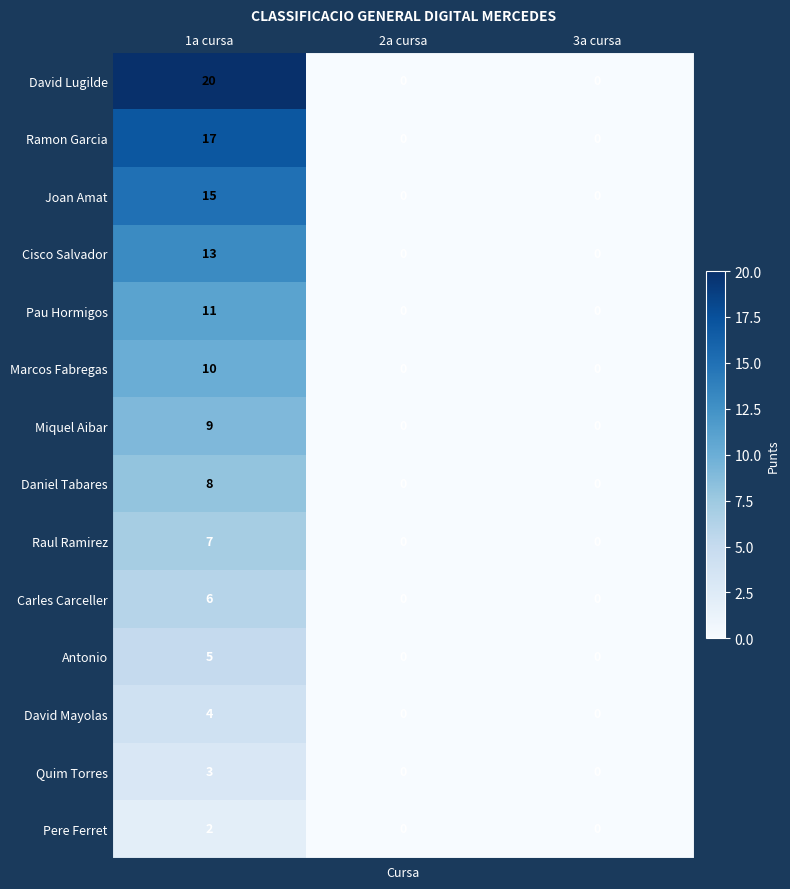

Which series has the largest range (max minus min)?

David Lugilde